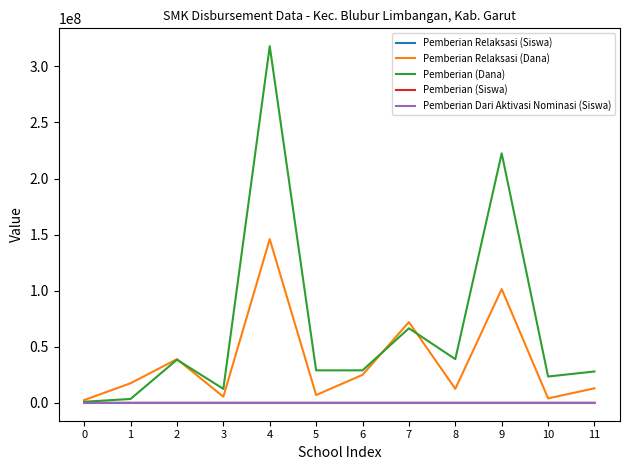

What is the total value across all series at 5?

36000068